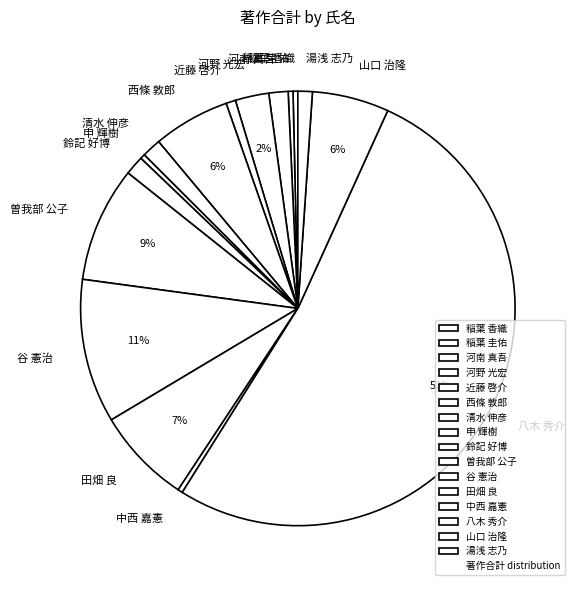

To the nearest percent, what portion does 谷 憲治 represent?

11%